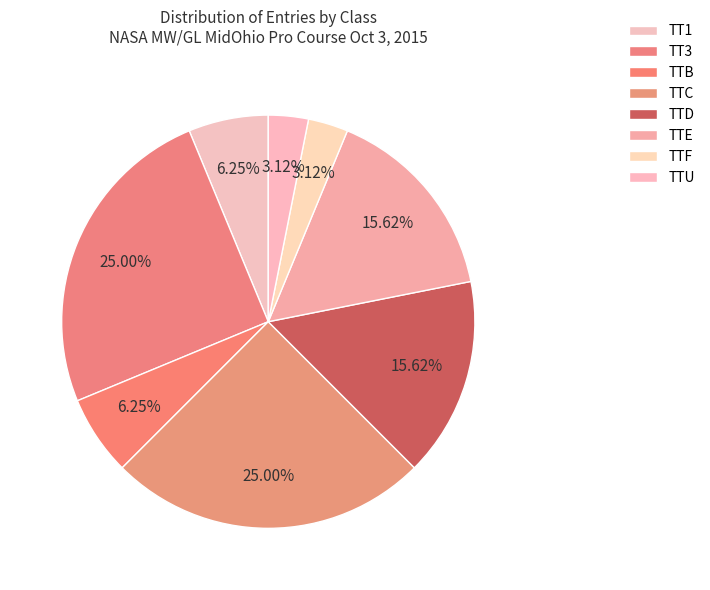

Count the number of slices in the pie.

8